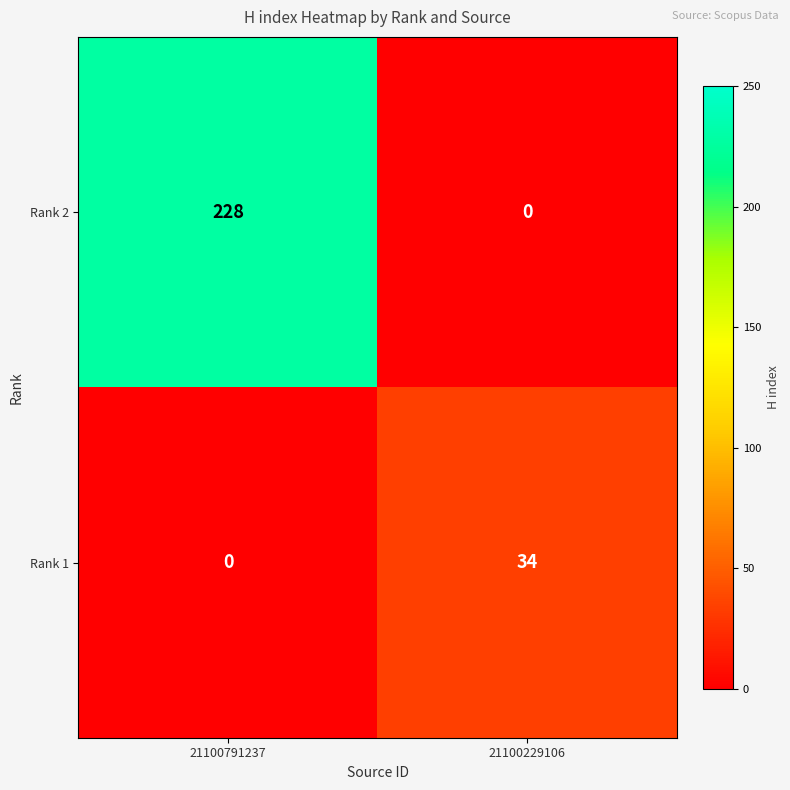

What is the difference between the highest and lowest values at 21100229106?

34